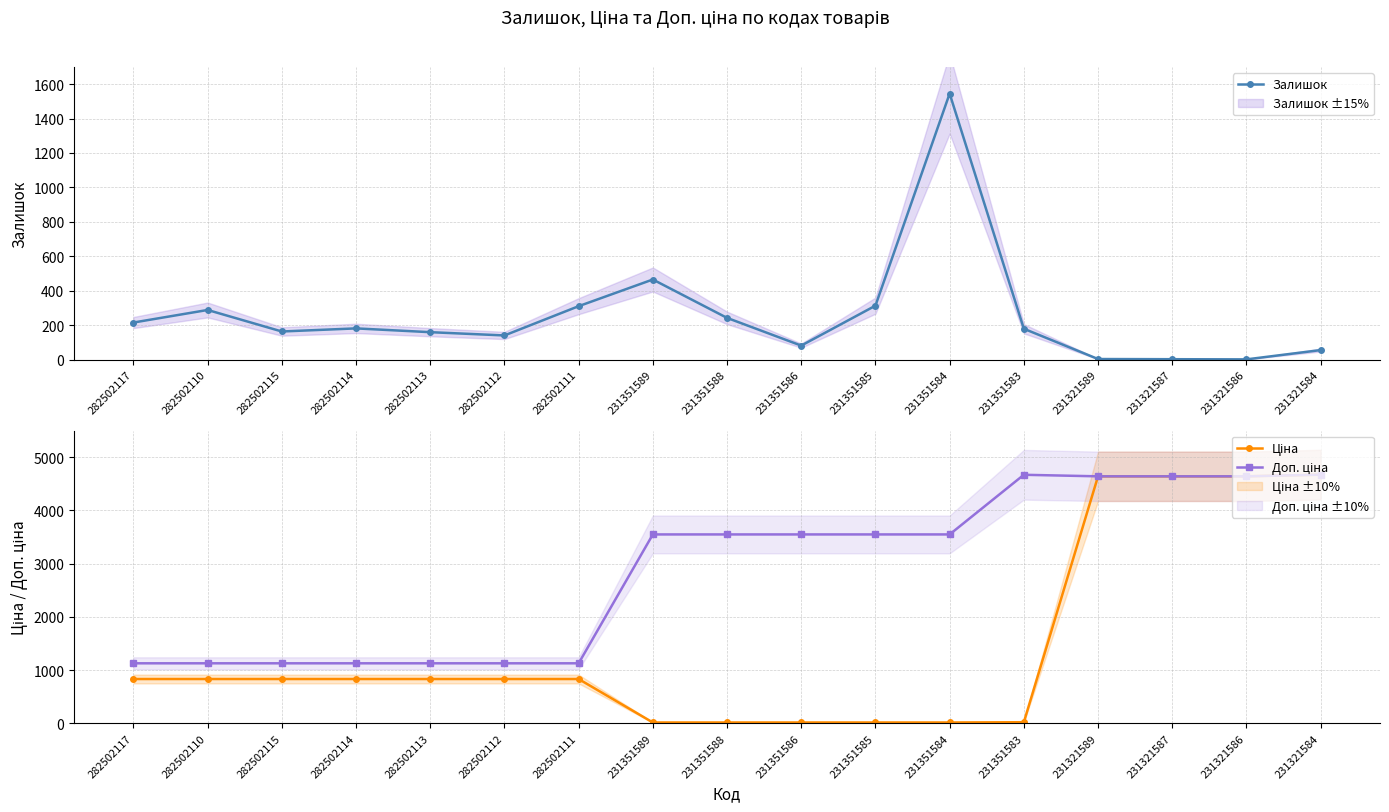

Which has a higher value, 282502112 or 231351585?

231351585